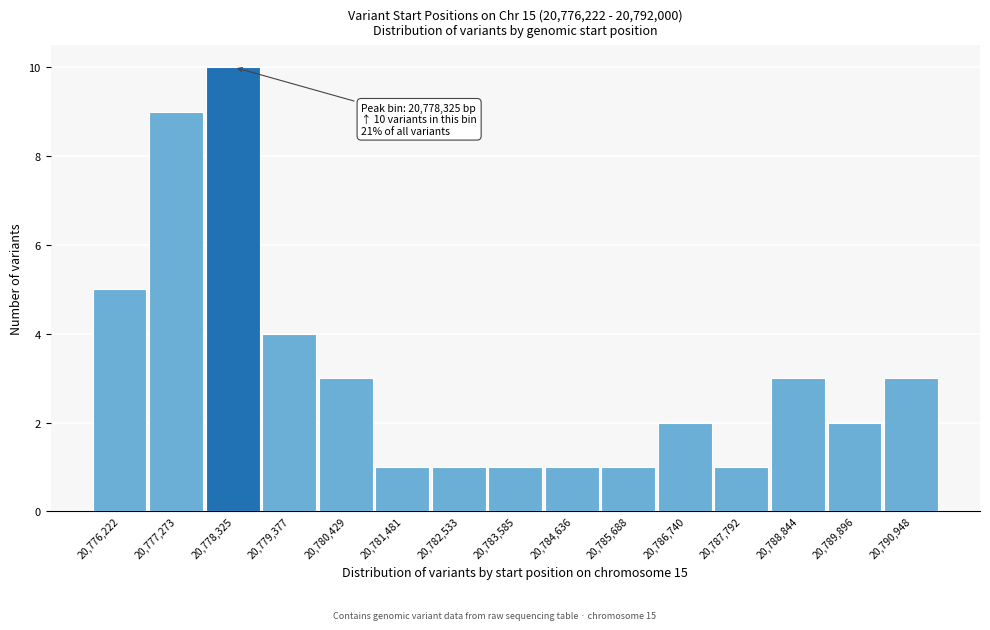

Reading right to left, transcribe all the data shown in this chart.

3	2	3	1	2	1	1	1	1	1	3	4	10	9	5